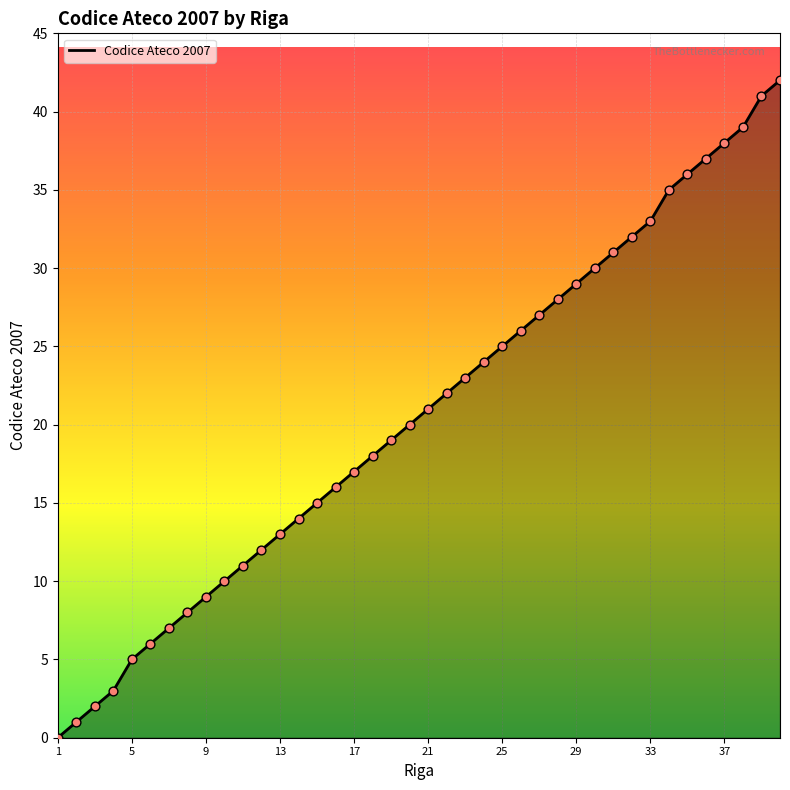

What is the difference between the maximum and minimum values?

42